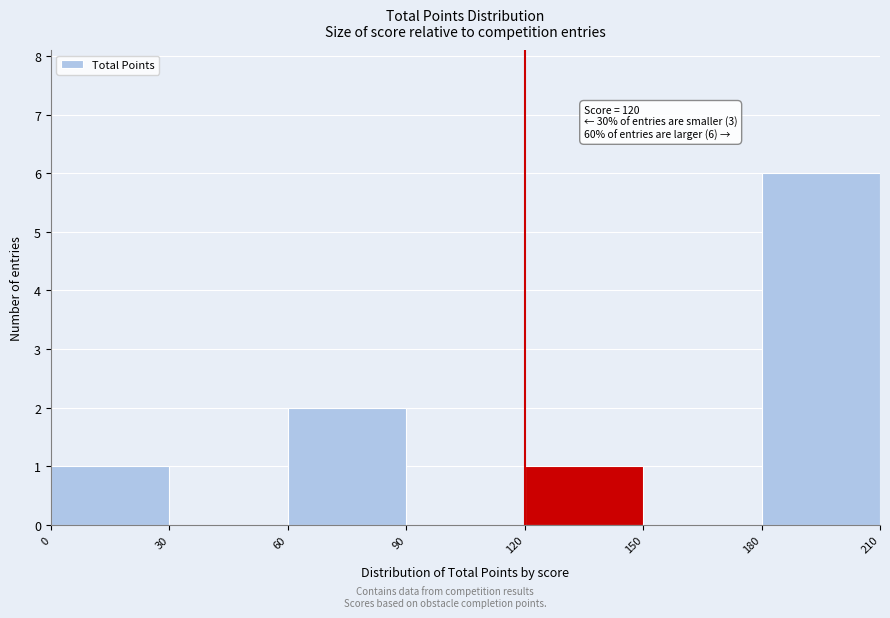

Which range on the x-axis has the tallest bar?

180 to 210